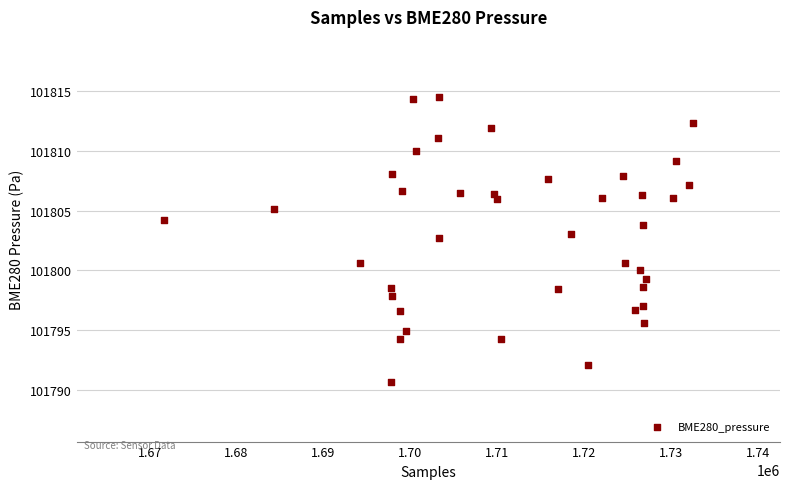

What is the range of X values (max minus min)?

60937.0